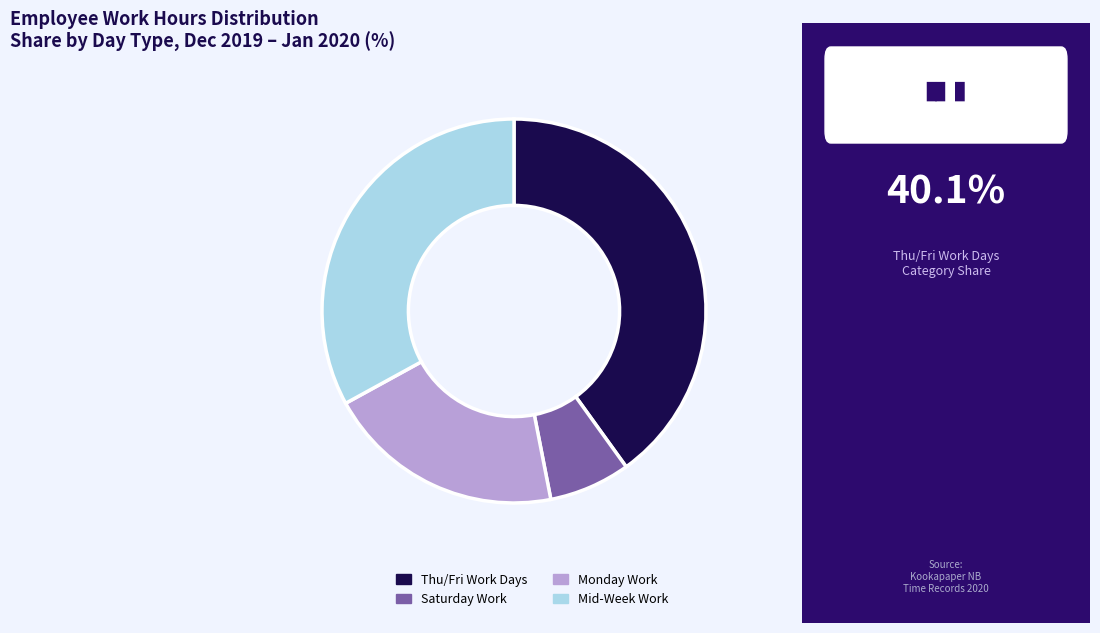

Which category has the smallest portion of the pie?

Saturday Work